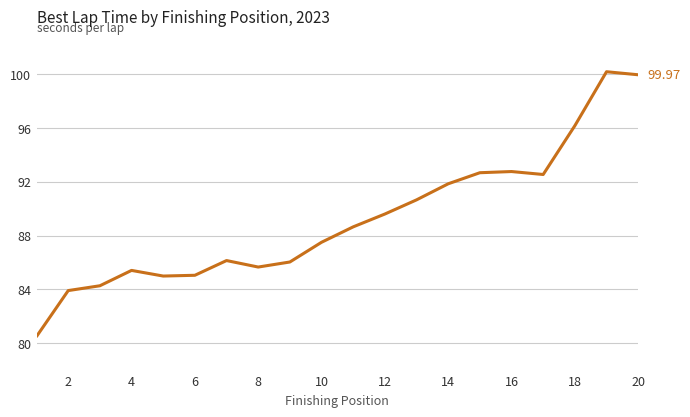

What is the difference between the maximum and minimum values?

19.7